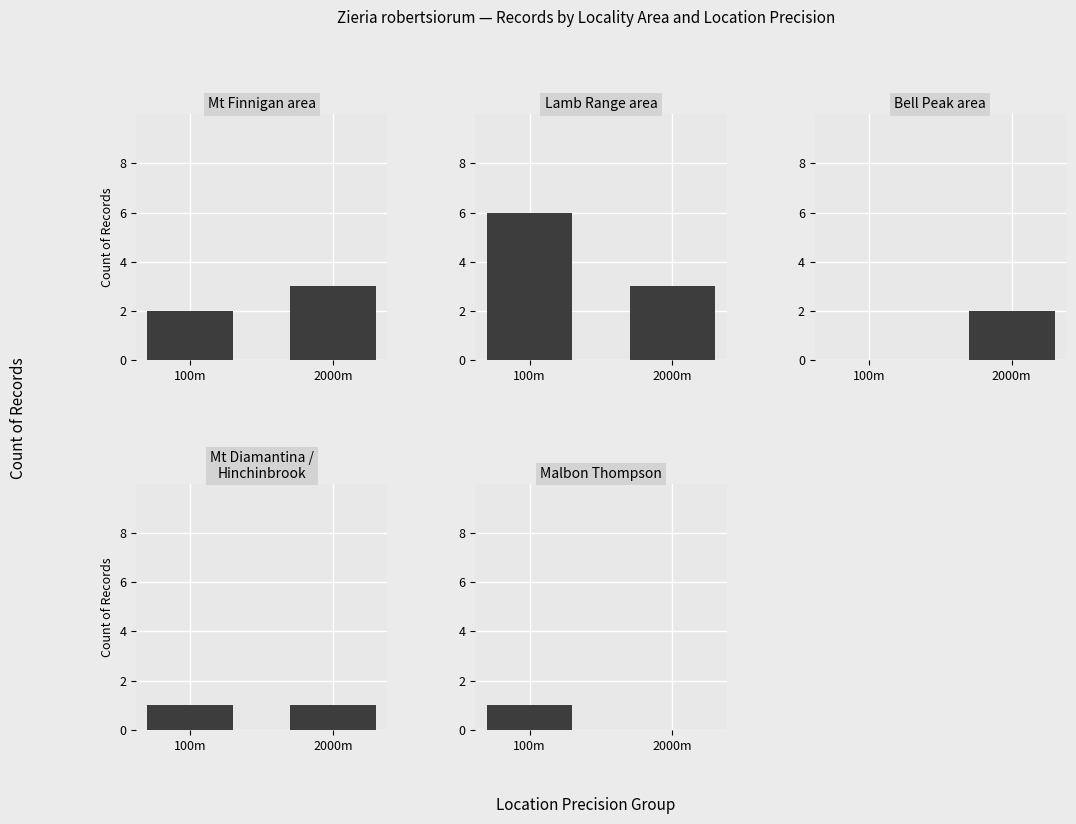

What is the value of the Lamb Range area bar at the 1st from the left?

6